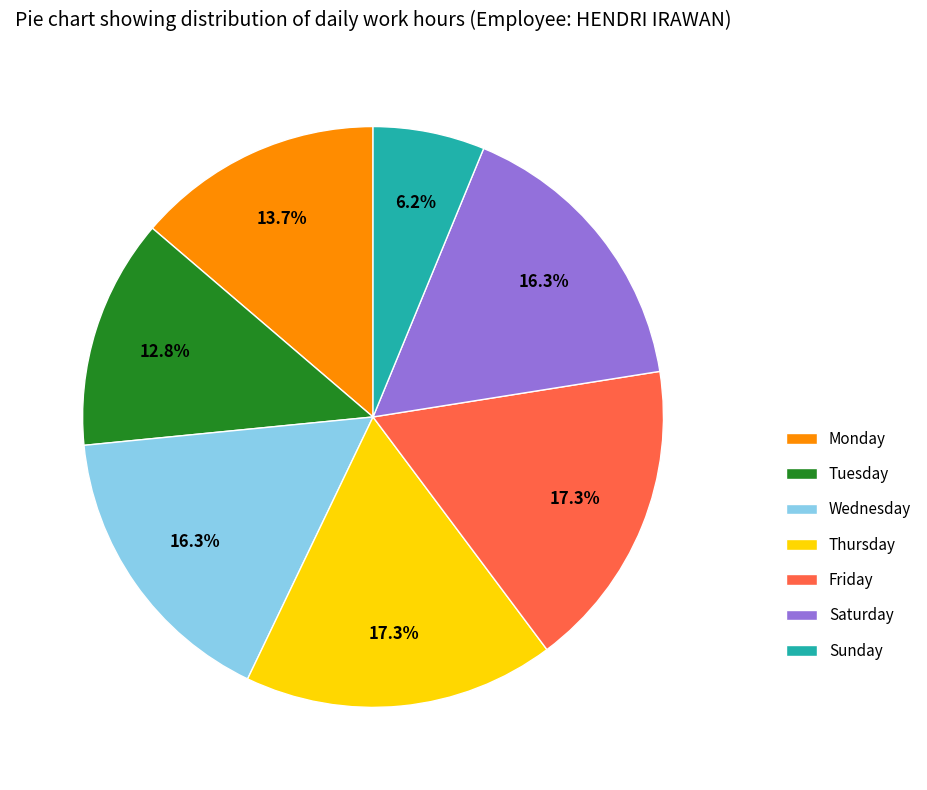

Is there a majority slice in this chart?

No